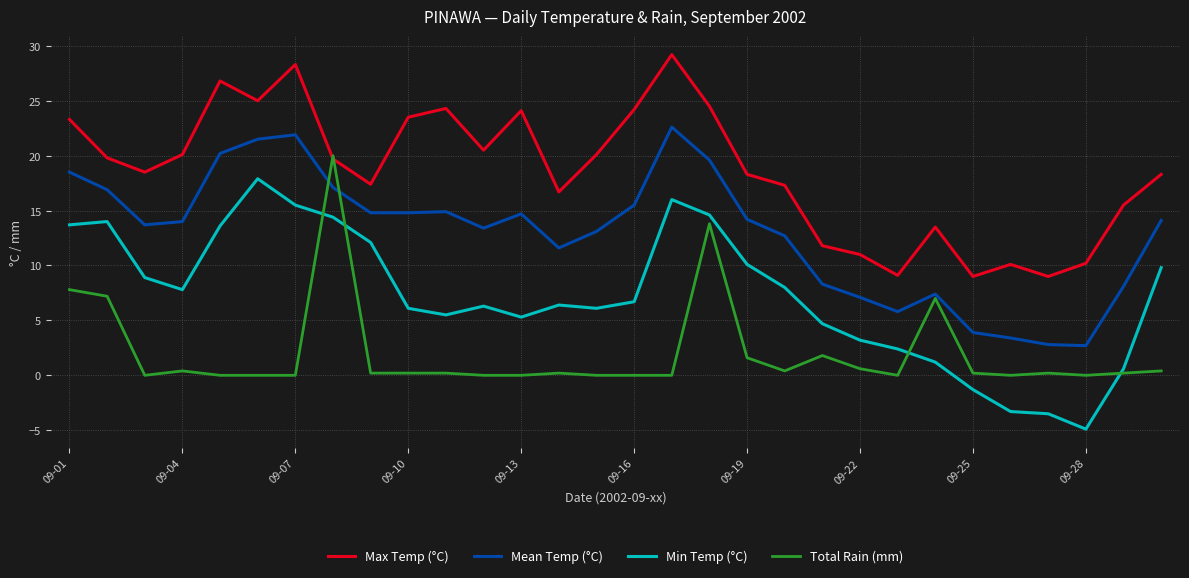

What is the minimum value for Max Temp (°C)?

9.0